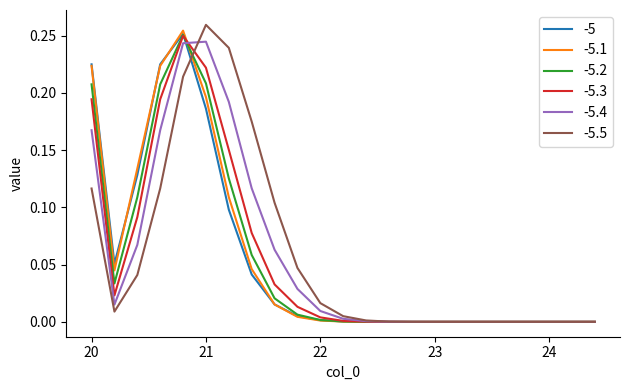

At which label is -5.3 closest to 0?

24.4